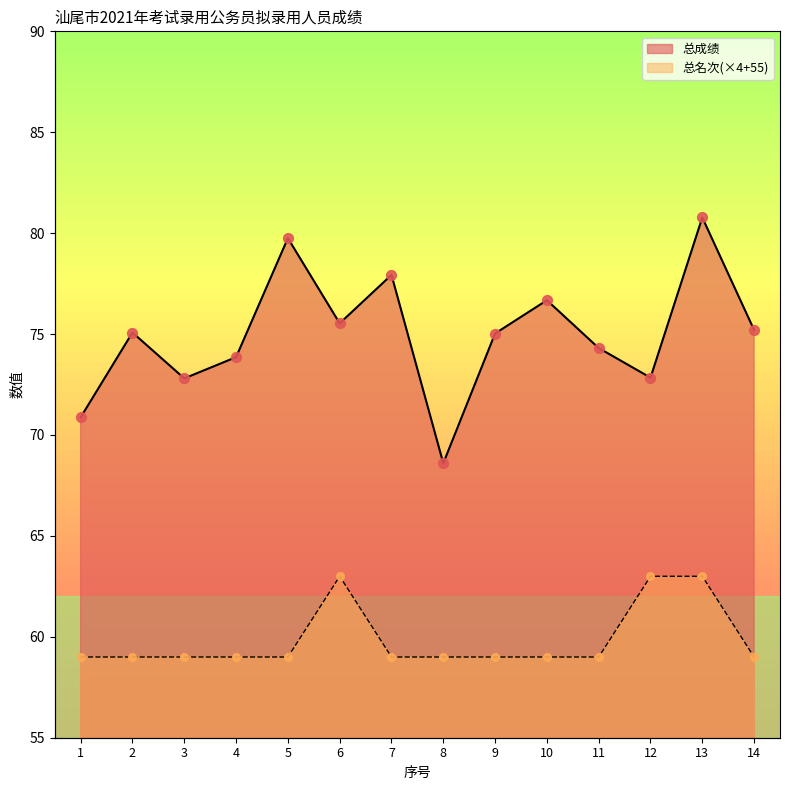

Which series contains the lowest Y value?

总名次